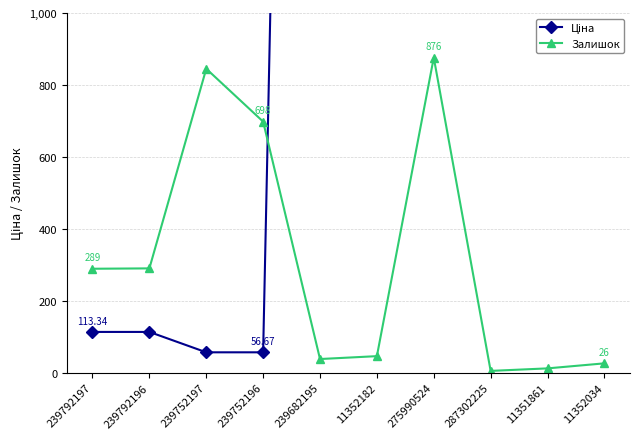

How many values in the Ціна series exceed 5636?

4